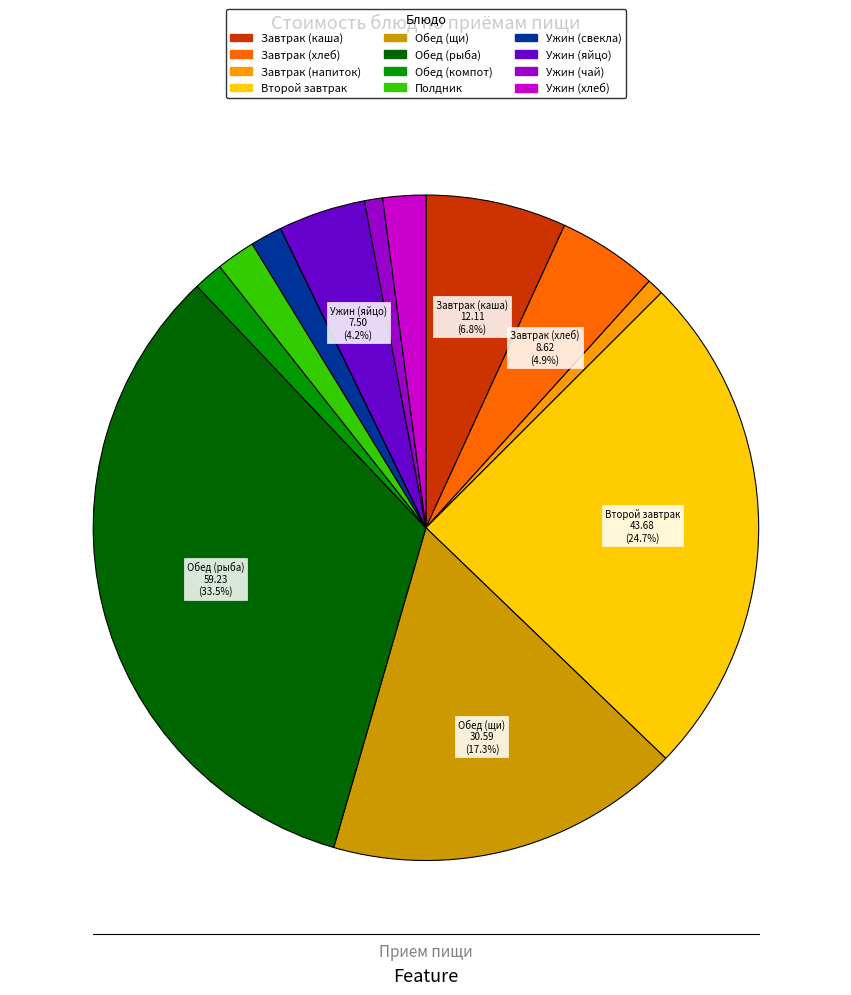

What is the largest slice in the pie chart?

Обед (рыба)